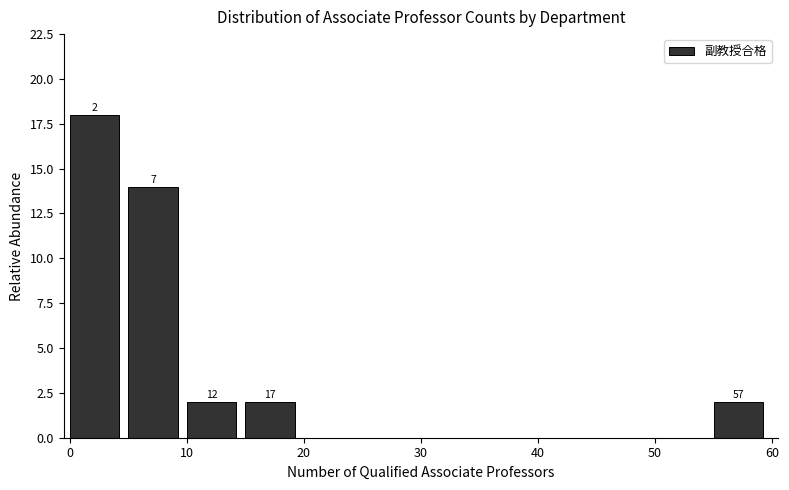

Over which range of the x-axis is the bar tallest?

0 to 5